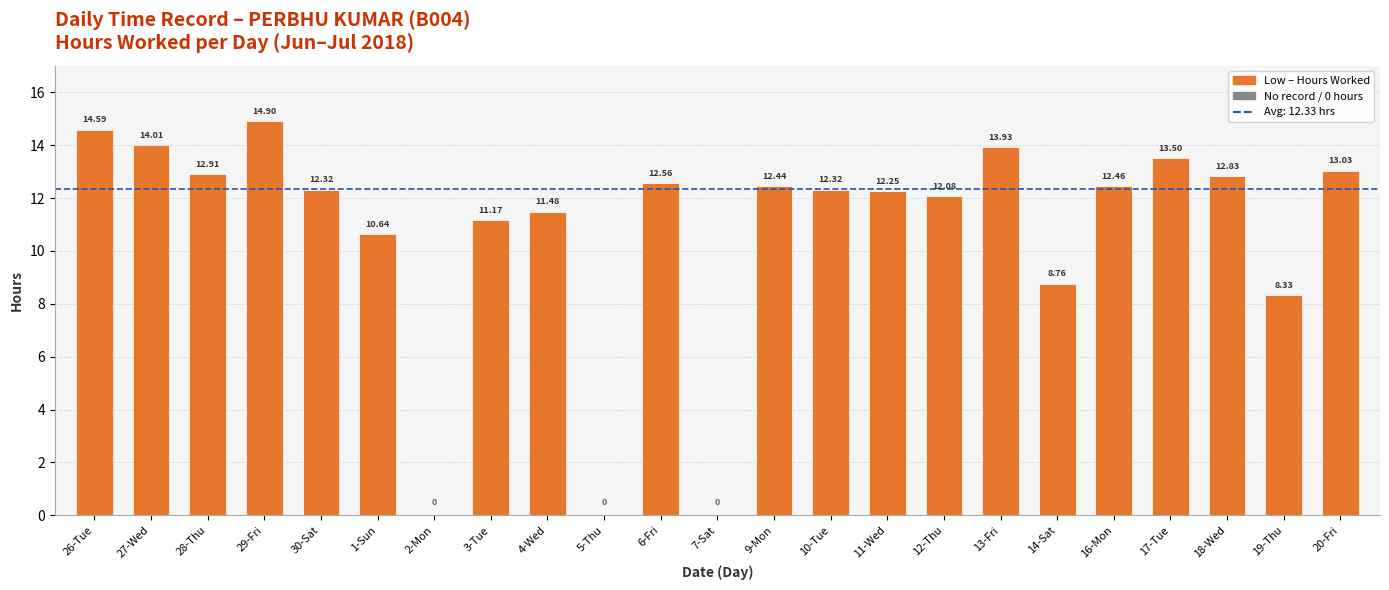

What is the sum of the values at 11-Wed and 14-Sat?

21.0